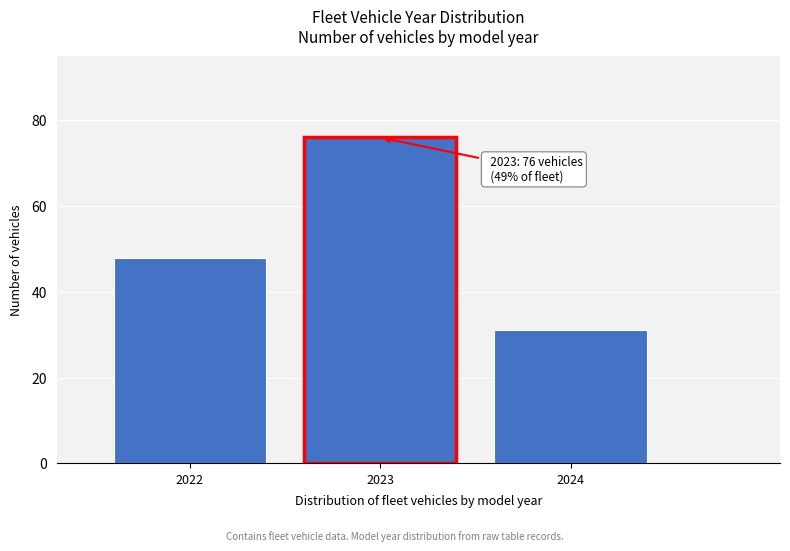

Reading right to left, what are all the values shown in this chart?

2024=31	2023=76	2022=48